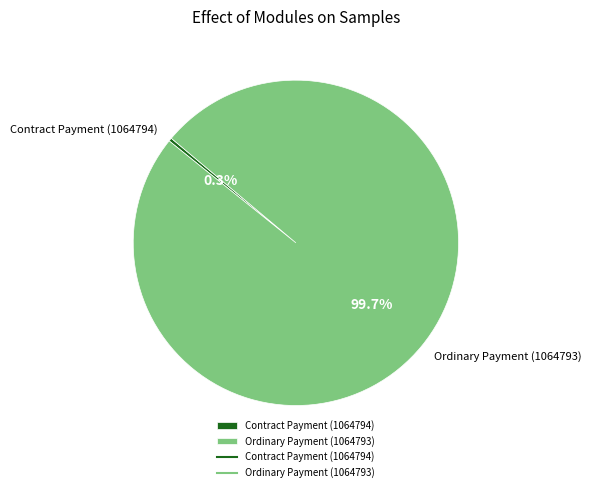

To the nearest percent, what is the difference between the Contract Payment (1064794) and Ordinary Payment (1064793) slice percentages?

100%